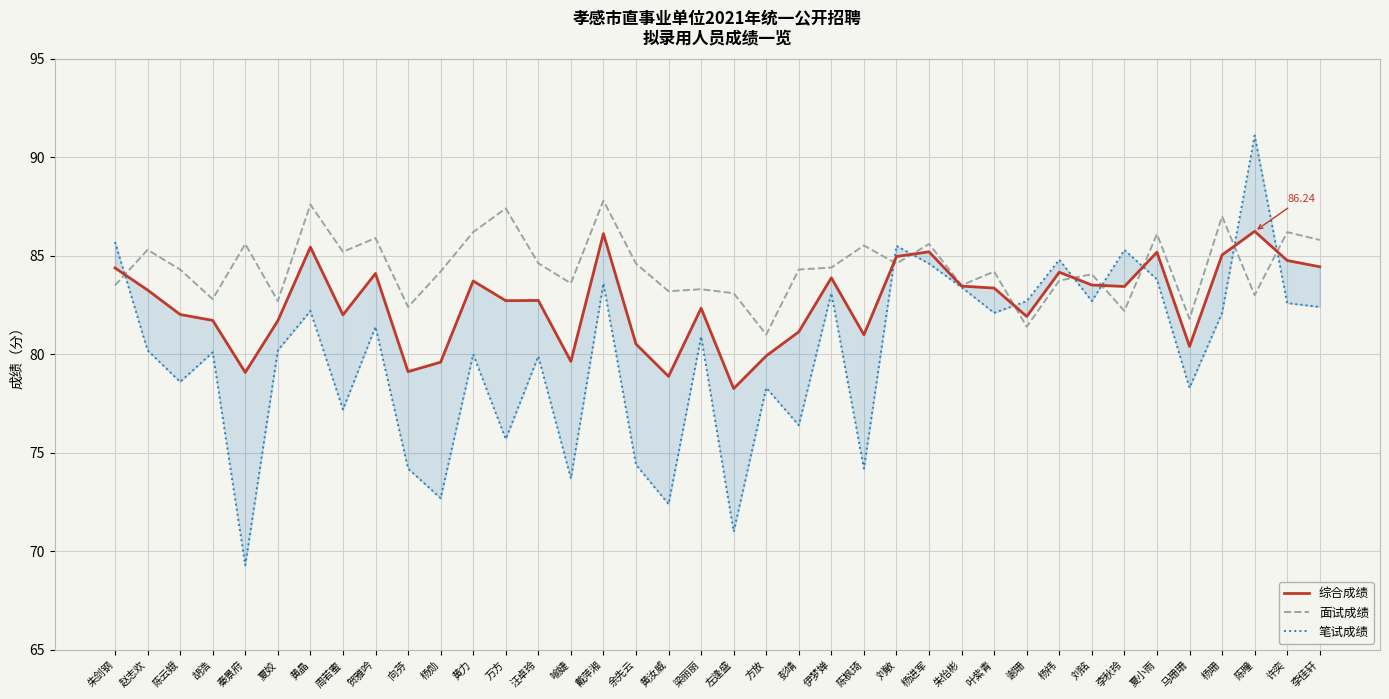

What is the difference between the second highest and minimum values in the 面试成绩 series?

6.6